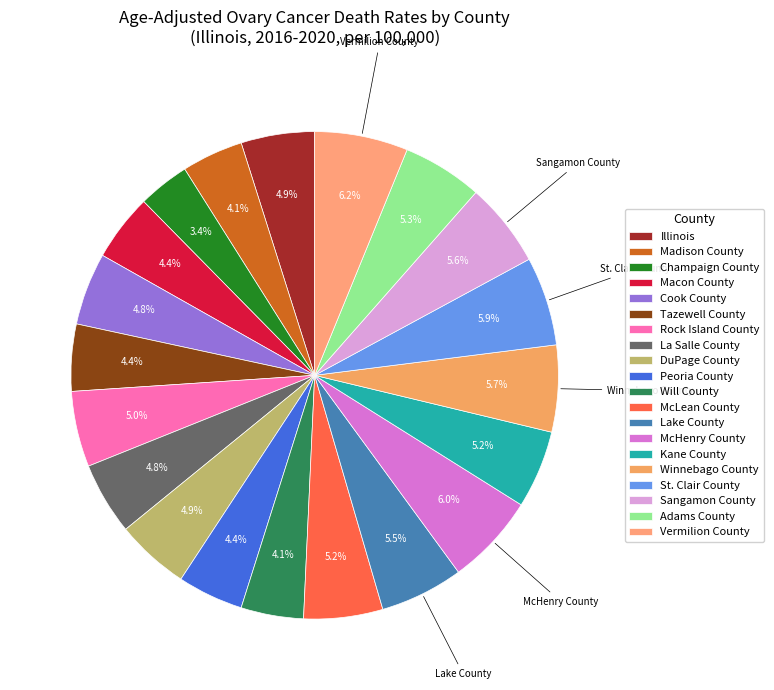

To the nearest percent, what portion does Adams County represent?

5%